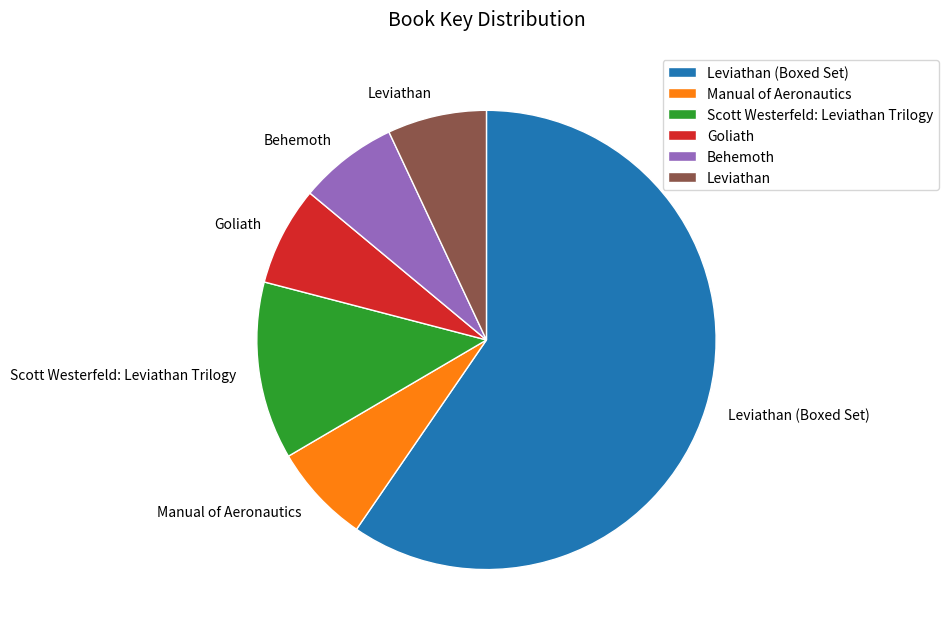

Which slice is the largest?

Leviathan (Boxed Set)